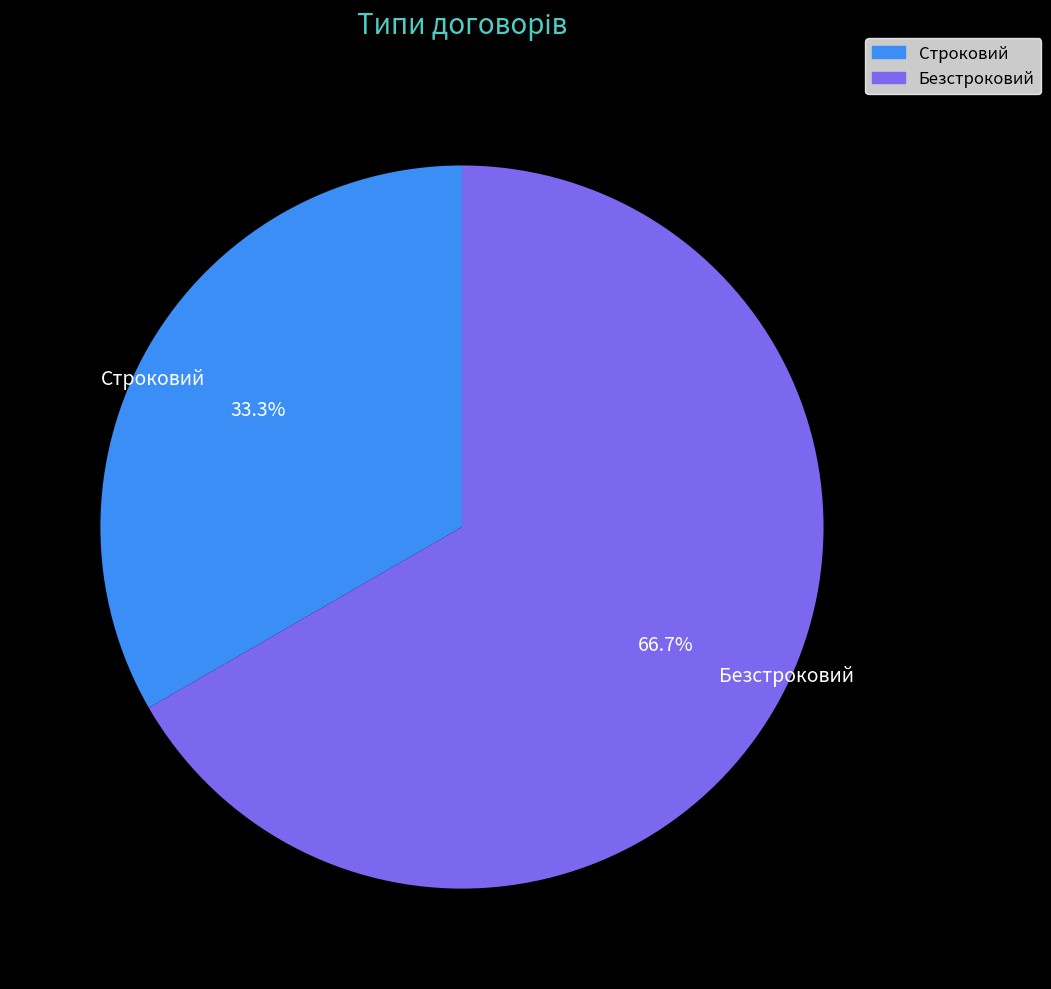

Do Строковий and Безстроковий together represent more than half of the pie?

Yes